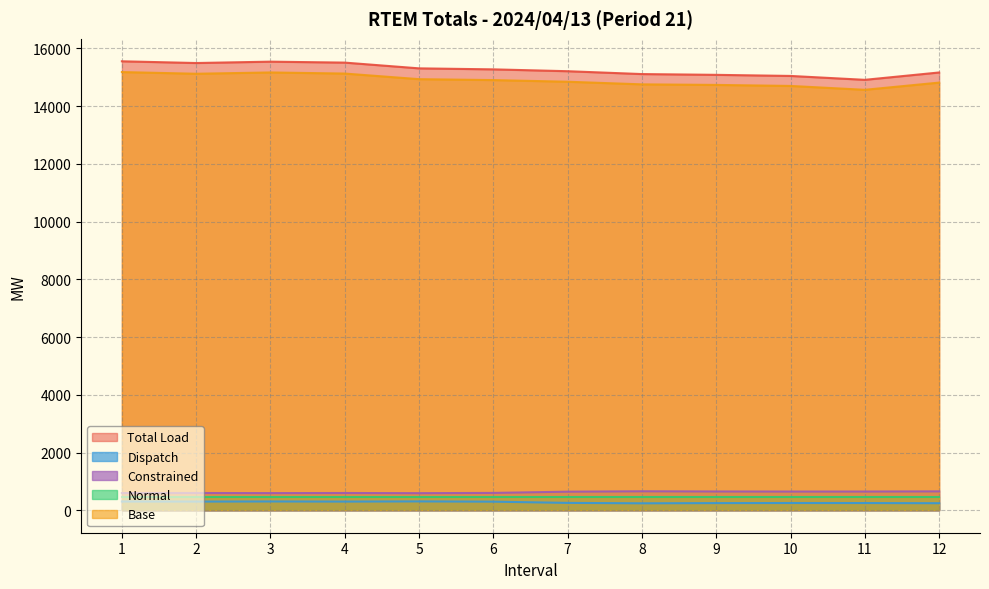

At which label does Constrained first exceed 644?

7